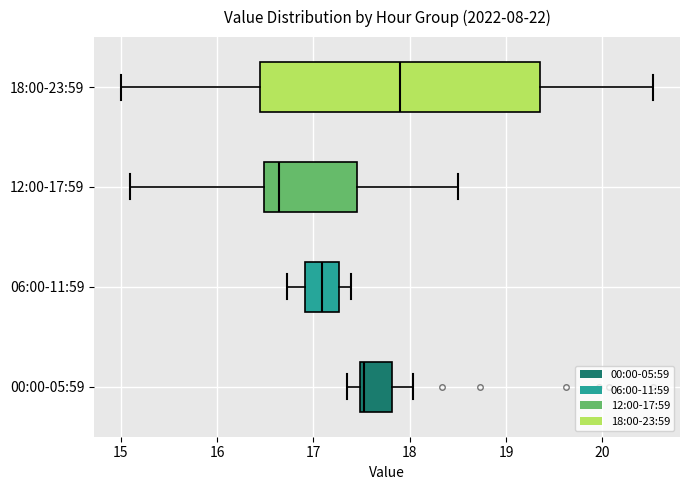

Reading bottom to top, transcribe this box plot: for each box, give where its median line is, the range the box spans, and where its two whiskers end, as read against the x-axis. The values are not printed on the chart, so give them approximately, as read against the axis.

00:00-05:59: median 17.5 (just right of the box's left edge), box 17.5 to 17.8, whiskers 17.4 to 18.0
06:00-11:59: median 17.1, box 16.9 to 17.3, whiskers 16.7 to 17.4
12:00-17:59: median 16.6, box 16.5 to 17.5, whiskers 15.1 to 18.5
18:00-23:59: median 17.9, box 16.5 to 19.4, whiskers 15.0 to 20.5